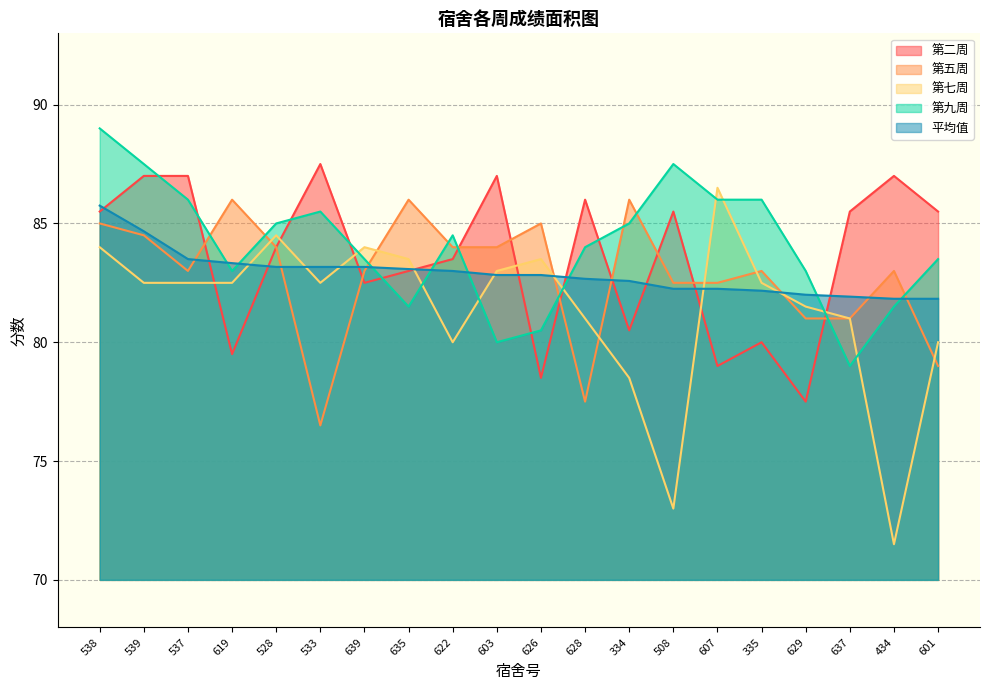

What is the sum of all 第五周 values?

1656.5